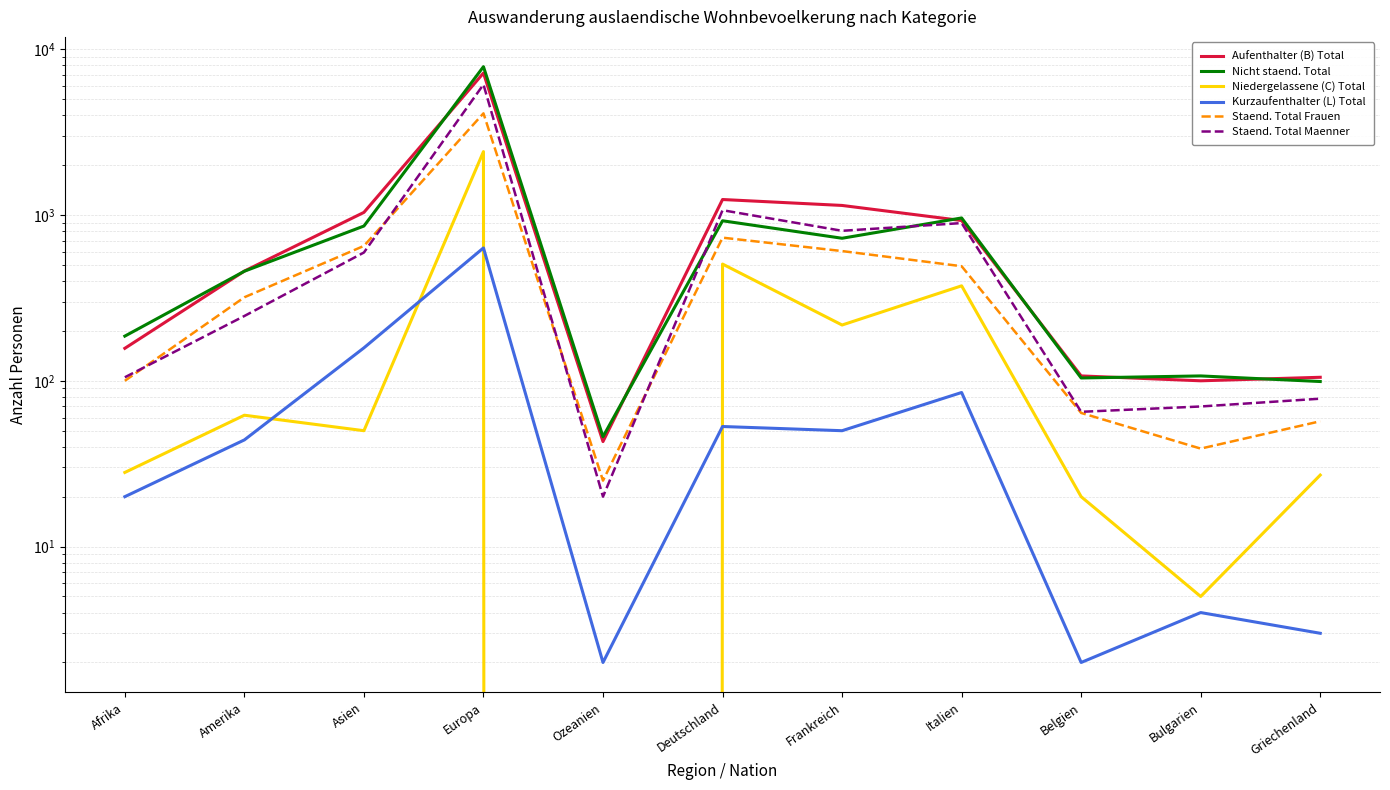

List the series in order of their peak value, lowest first.

Kurzaufenthalter (L) Total, Niedergelassene (C) Total, Staend. Total Frauen, Staend. Total Maenner, Aufenthalter (B) Total, Nicht staend. Total